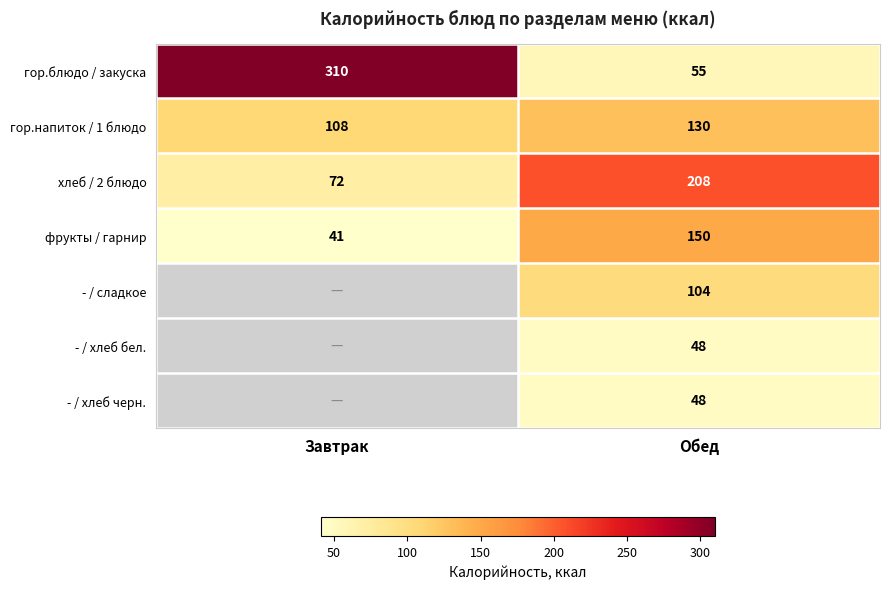

The гор.напиток / 1 блюдо series shows 37.7 at Завтрак. True or false?

False